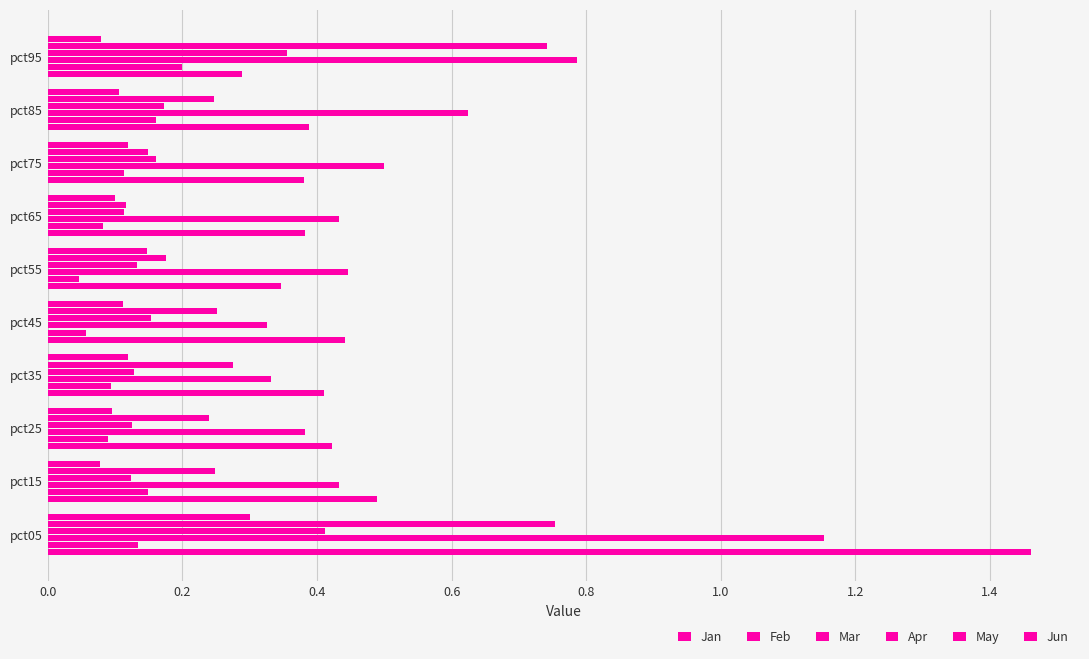

What is the sum of all Mar values?

5.4